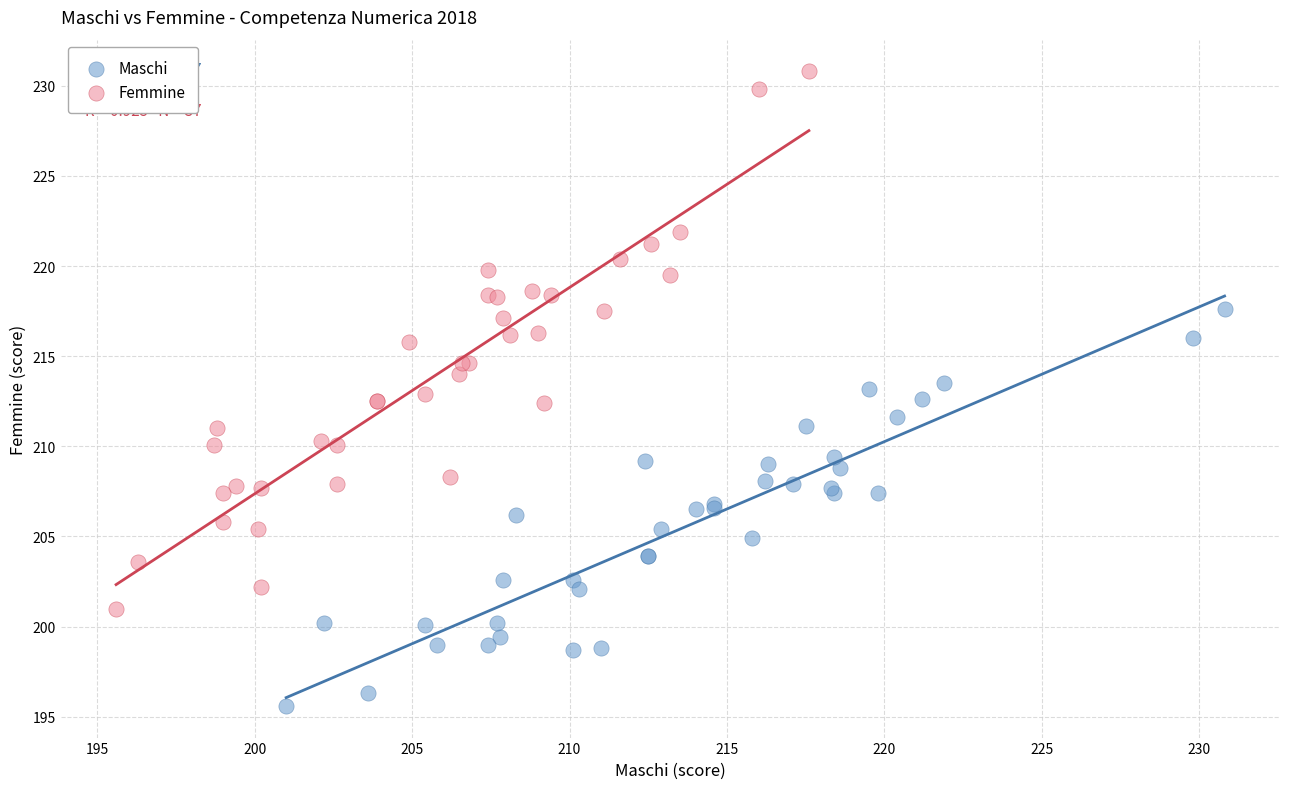

Which series contains the highest Y value?

Femmine